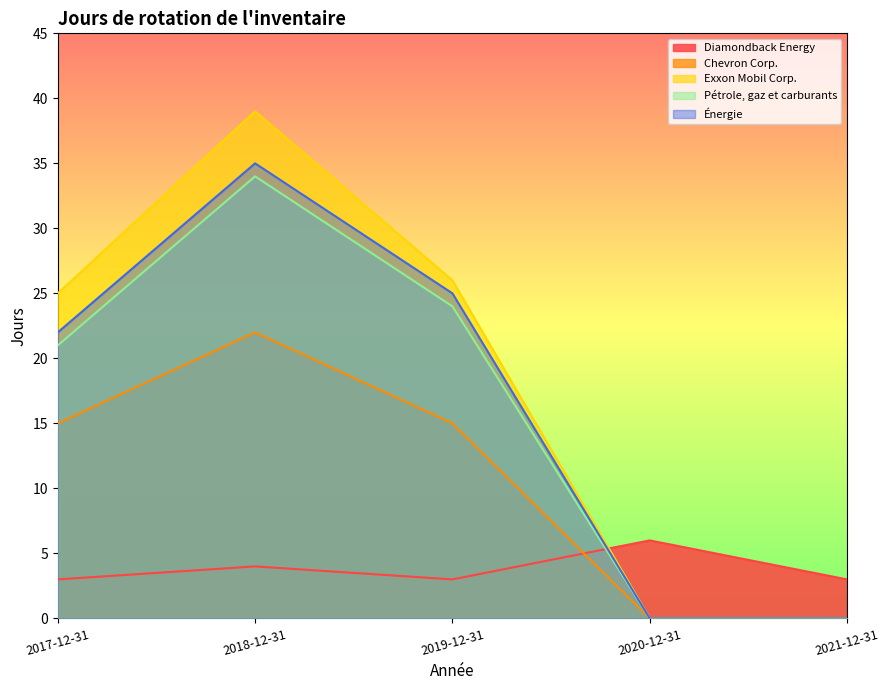

What are all the series names shown in the legend?

Diamondback Energy, Chevron Corp., Exxon Mobil Corp., Pétrole, gaz et carburants, Énergie